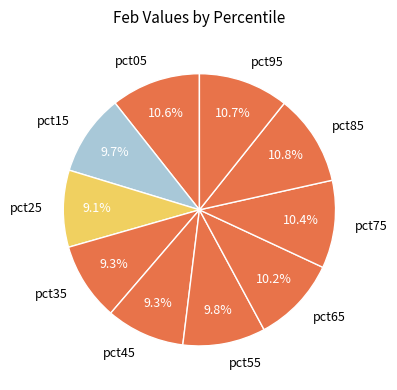

How many segments does this pie chart have?

10